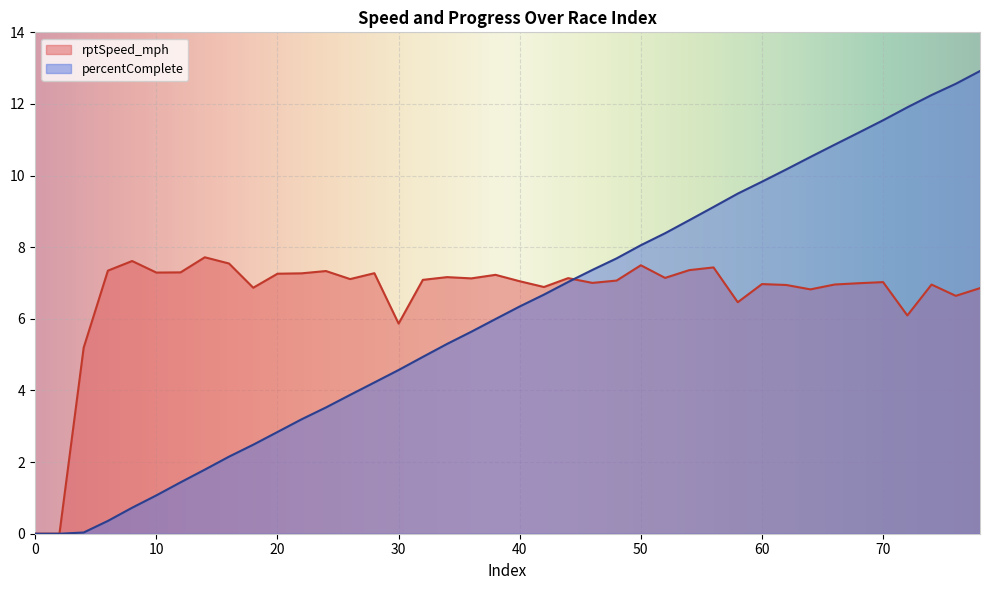

Reading right to left, extract all data points from this chart.

rptSpeed_mph: 6.9	6.6	7.0	6.1	7.0	7.0	7.0	6.8	6.9	7.0	6.5	7.4	7.4	7.1	7.5	7.1	7.0	7.1	6.9	7.0	7.2	7.1	7.2	7.1	5.9	7.3	7.1	7.3	7.3	7.3	6.9	7.5	7.7	7.3	7.3	7.6	7.3	5.2	0.0	0.0
percentComplete: 12.9	12.6	12.2	11.9	11.5	11.2	10.9	10.5	10.2	9.8	9.5	9.1	8.8	8.4	8.1	7.7	7.4	7.0	6.7	6.3	6.0	5.6	5.3	4.9	4.6	4.2	3.9	3.5	3.2	2.8	2.5	2.2	1.8	1.4	1.1	0.7	0.4	0.0	0.0	0.0